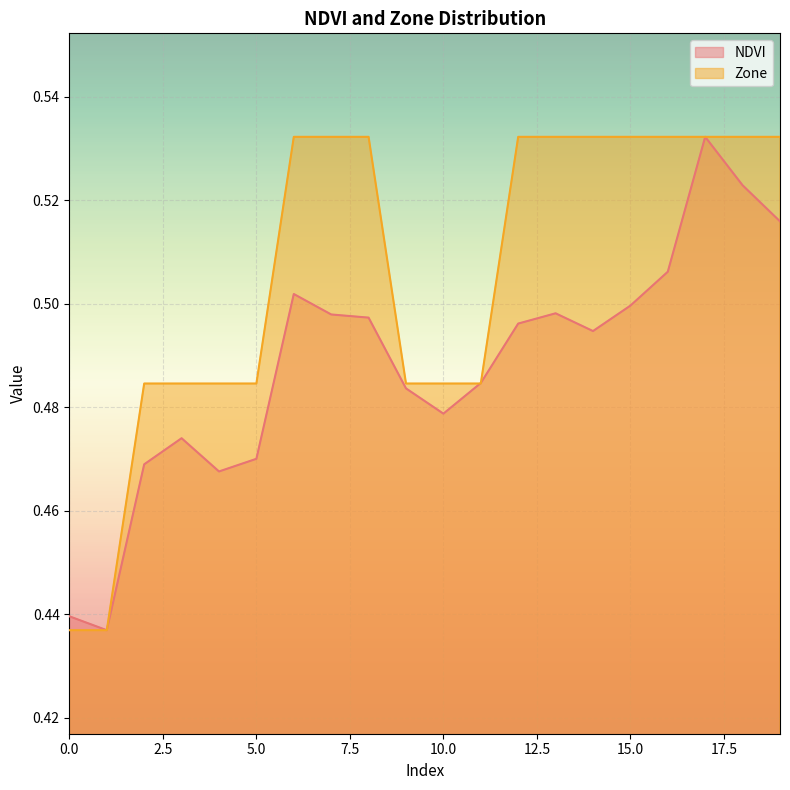

Rank the series by their average value, from lowest to highest.

NDVI, Zone